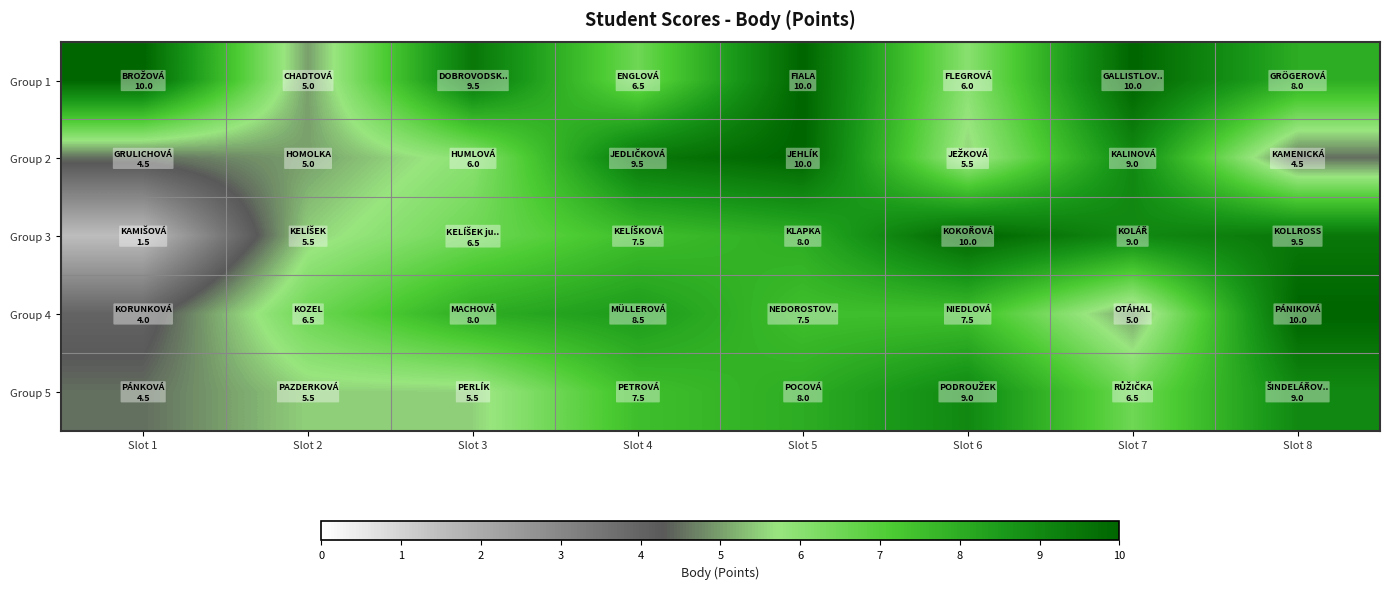

Reading left to right, extract all data points from this chart.

Group 1: Slot 1=10.0	Slot 2=5.0	Slot 3=9.5	Slot 4=6.5	Slot 5=10.0	Slot 6=6.0	Slot 7=10.0	Slot 8=8.0
Group 2: Slot 1=4.5	Slot 2=5.0	Slot 3=6.0	Slot 4=9.5	Slot 5=10.0	Slot 6=5.5	Slot 7=9.0	Slot 8=4.5
Group 3: Slot 1=1.5	Slot 2=5.5	Slot 3=6.5	Slot 4=7.5	Slot 5=8.0	Slot 6=10.0	Slot 7=9.0	Slot 8=9.5
Group 4: Slot 1=4.0	Slot 2=6.5	Slot 3=8.0	Slot 4=8.5	Slot 5=7.5	Slot 6=7.5	Slot 7=5.0	Slot 8=10.0
Group 5: Slot 1=4.5	Slot 2=5.5	Slot 3=5.5	Slot 4=7.5	Slot 5=8.0	Slot 6=9.0	Slot 7=6.5	Slot 8=9.0